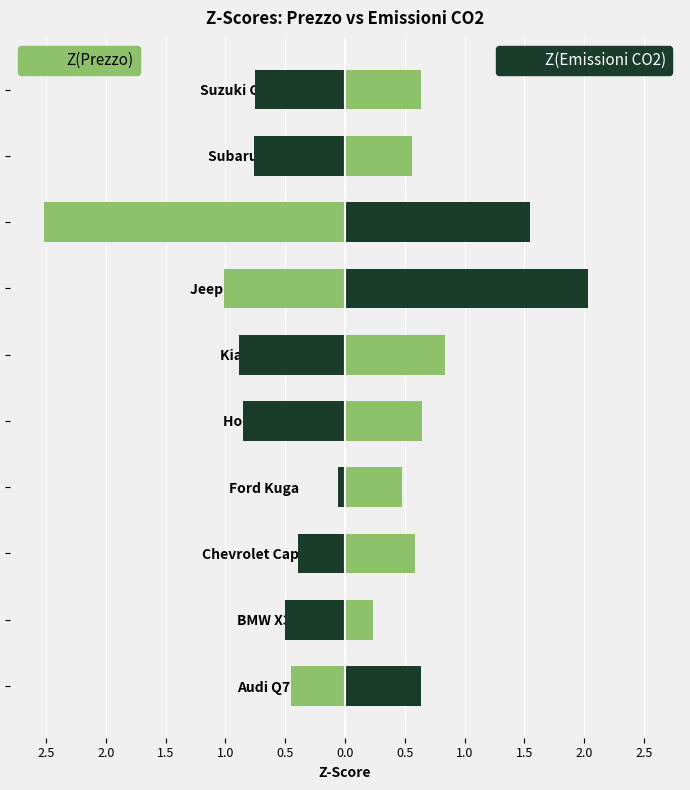

Between Jeep Grand Cherokee and Subaru Forester, which series saw the biggest shift?

Z(Emissioni CO2)